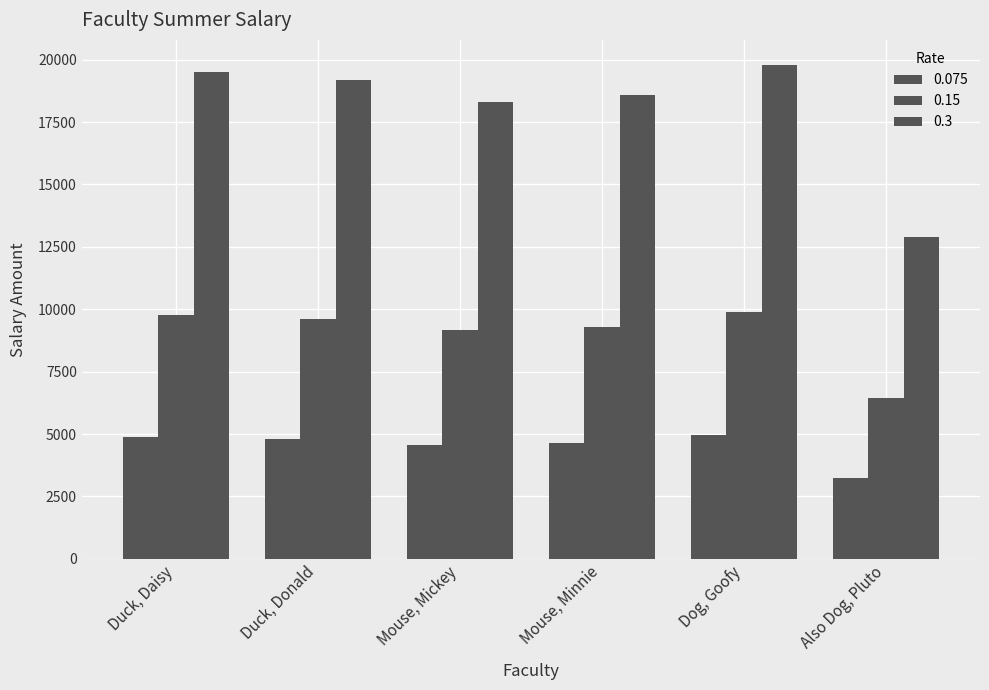

Count the number of categories in the chart.

6